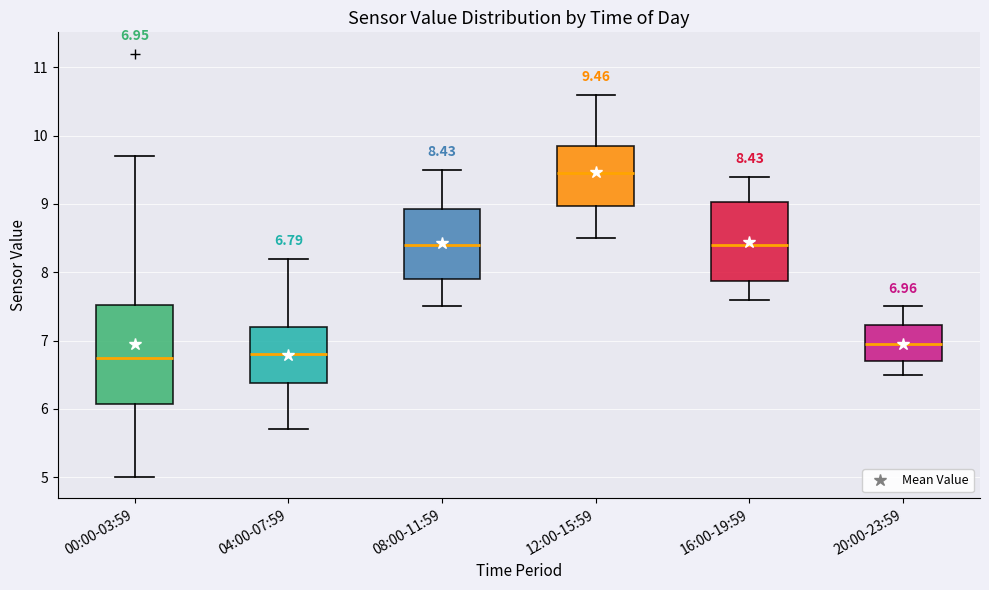

Which box is the tallest, from its lower edge to its upper edge?

00:00-03:59